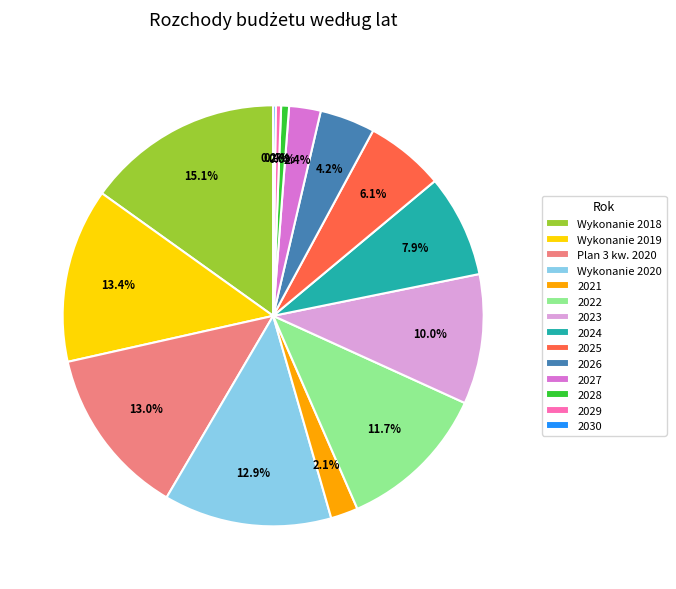

What is the largest slice in the pie chart?

Wykonanie 2018